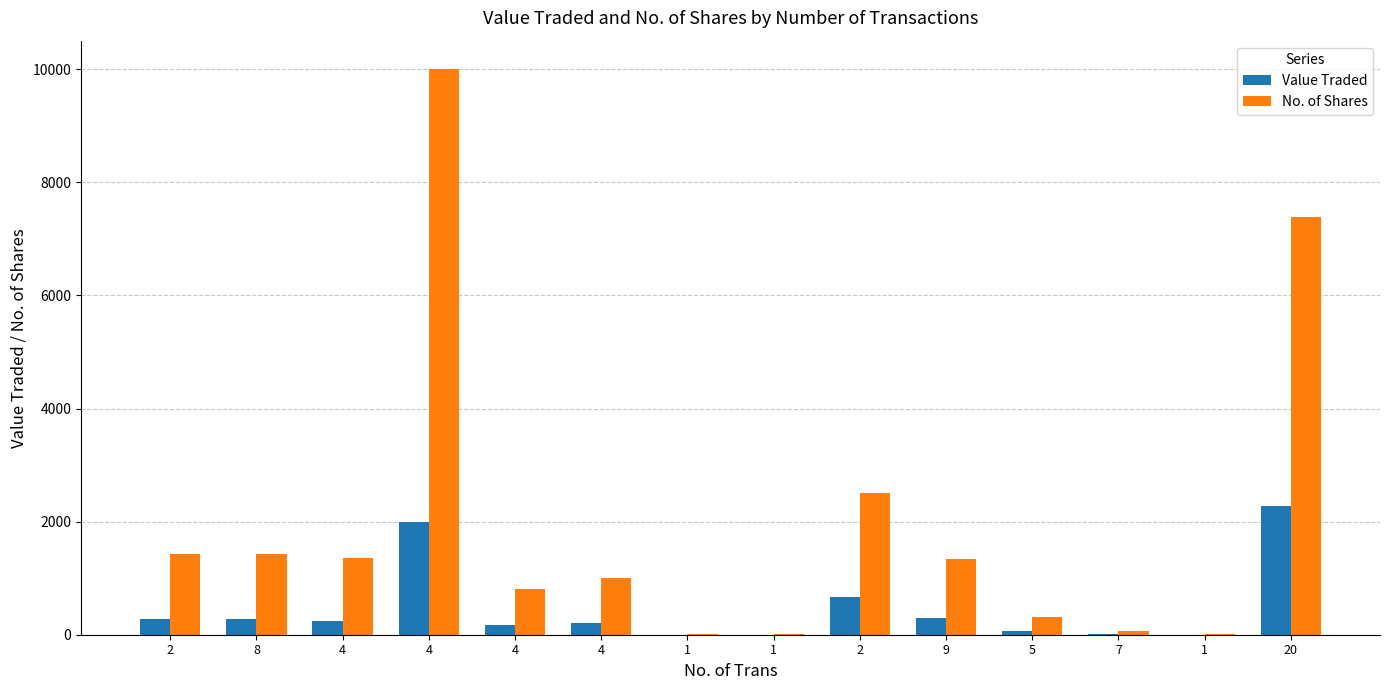

Read the Value Traded value at 8, to the nearest 100.

300